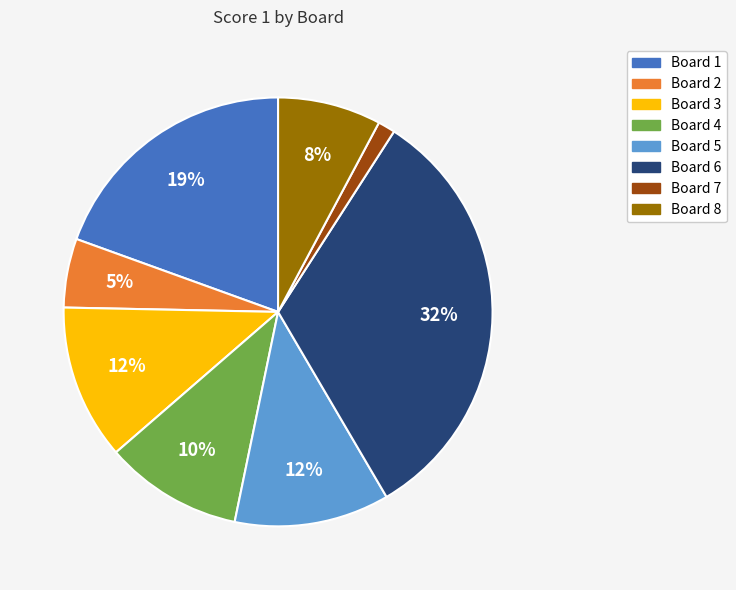

How many slices are in this pie chart?

8